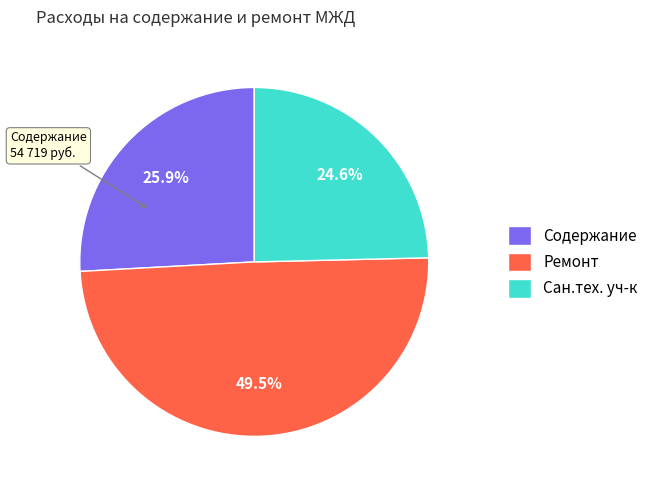

Combined, do Сан.тех. уч-к and Содержание account for over 50%?

Yes